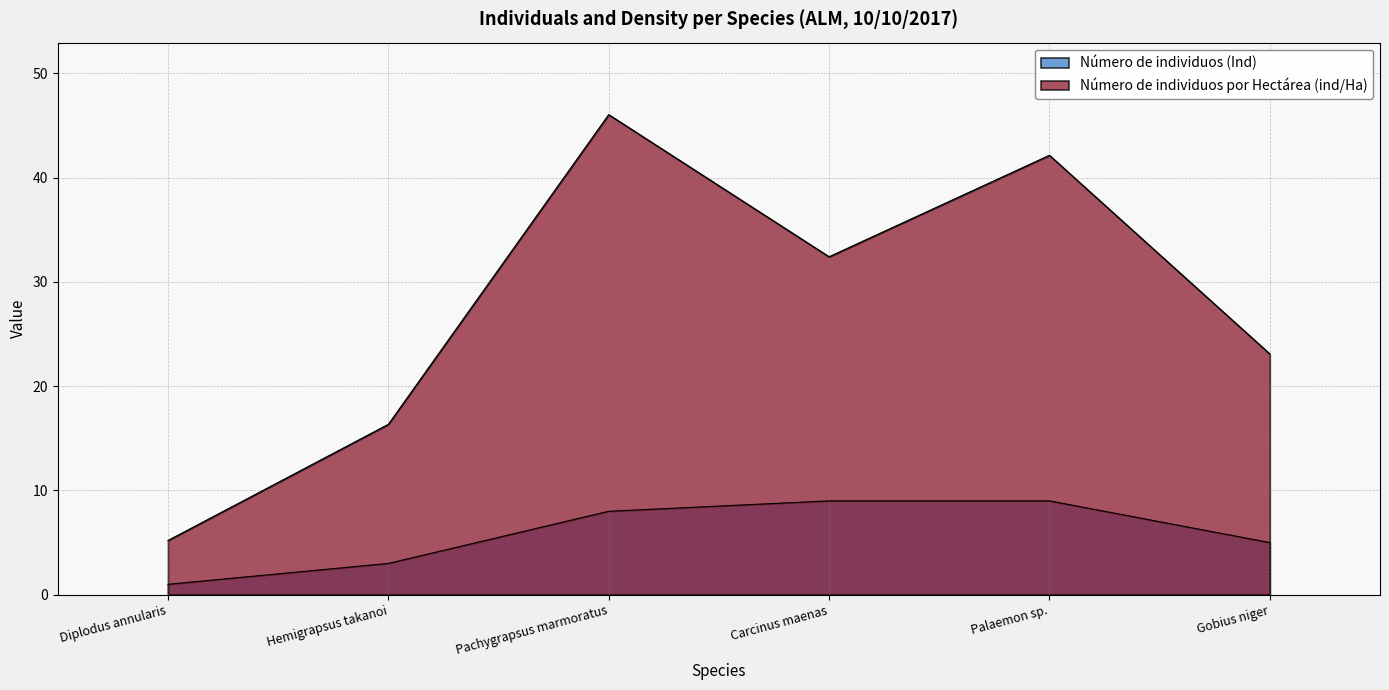

Does the chart display data point markers on the line(s)?

No